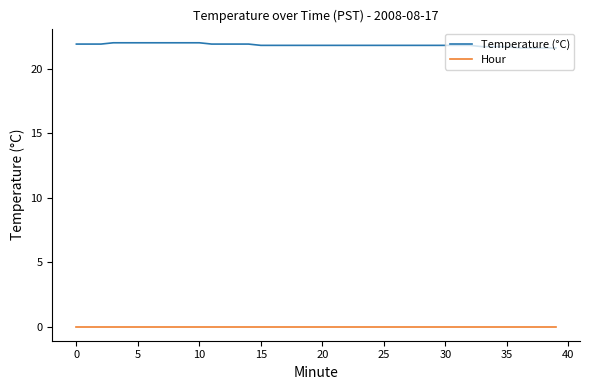

What is the lowest value of the Temperature (°C) series?

21.6